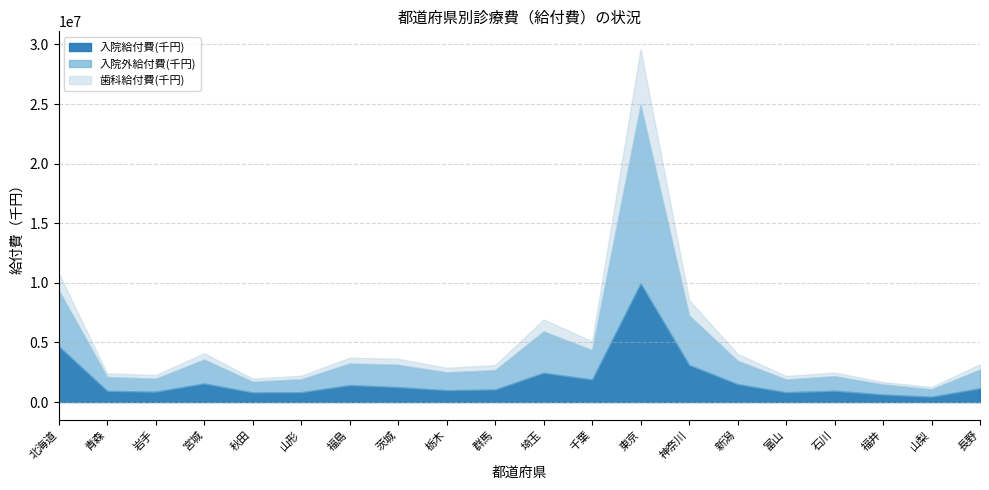

Is it true that 歯科給付費(千円) equals 1429441.6 at 北海道?

True